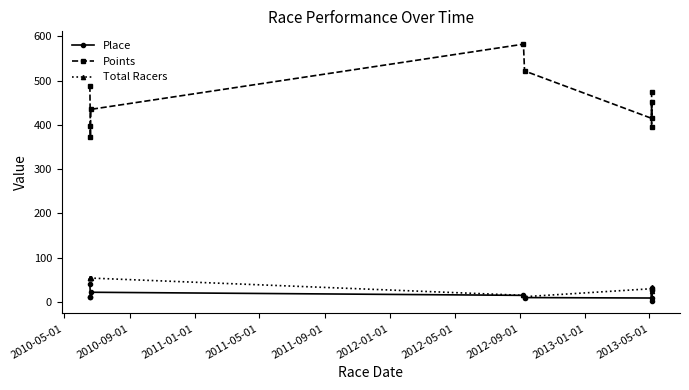

What is the total value across all series at 2011-01-01?

462.9